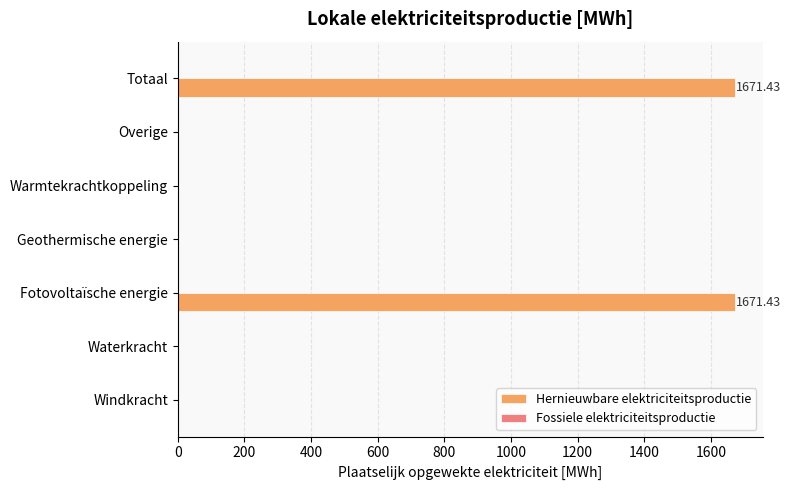

What is the change in value from Fotovoltaïsche energie to Geothermische energie?

-1671.4